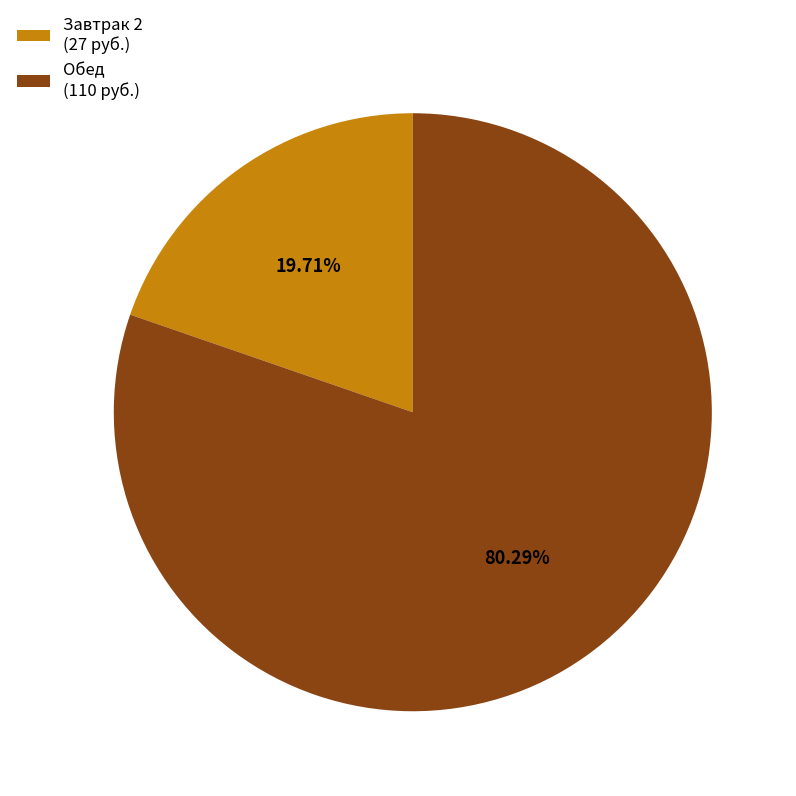

What is the ratio of the value at Обед (110 руб.) to the value at Завтрак 2 (27 руб.)?

4.1